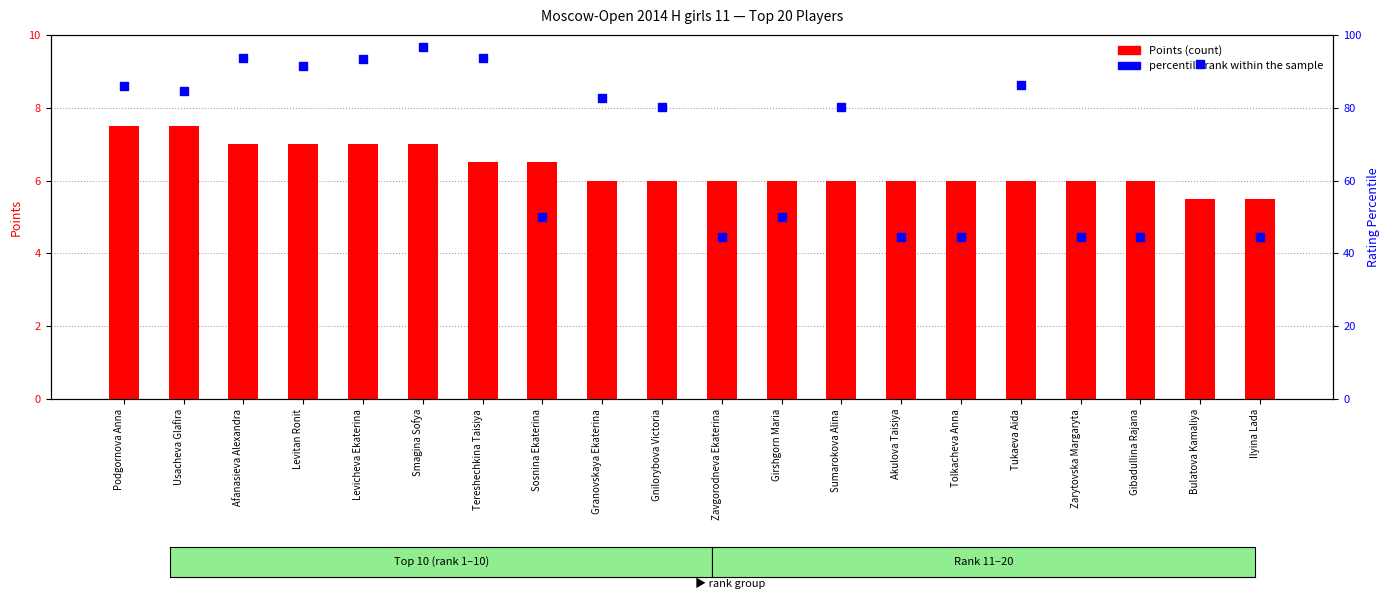

Which series reaches the maximum Y coordinate?

percentile rank within the sample